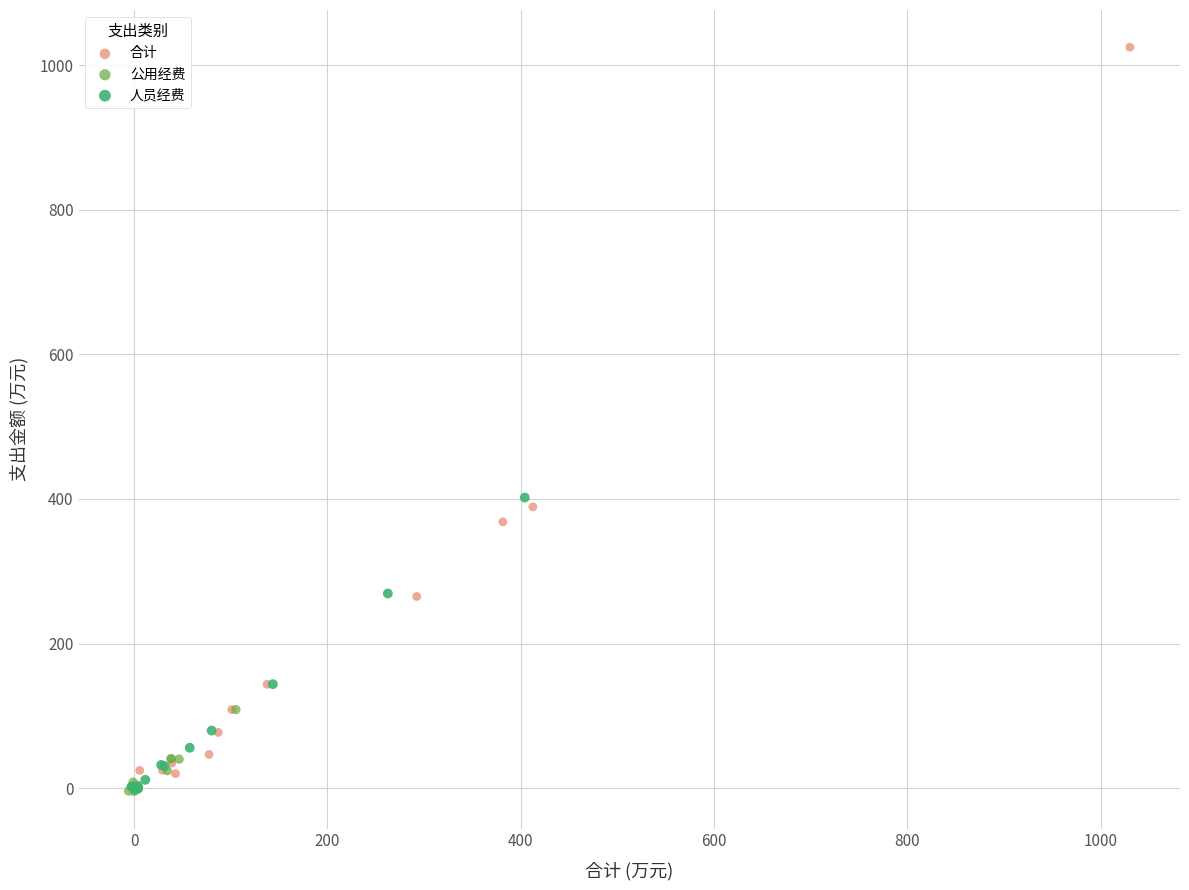

Which series reaches the maximum Y coordinate?

合计